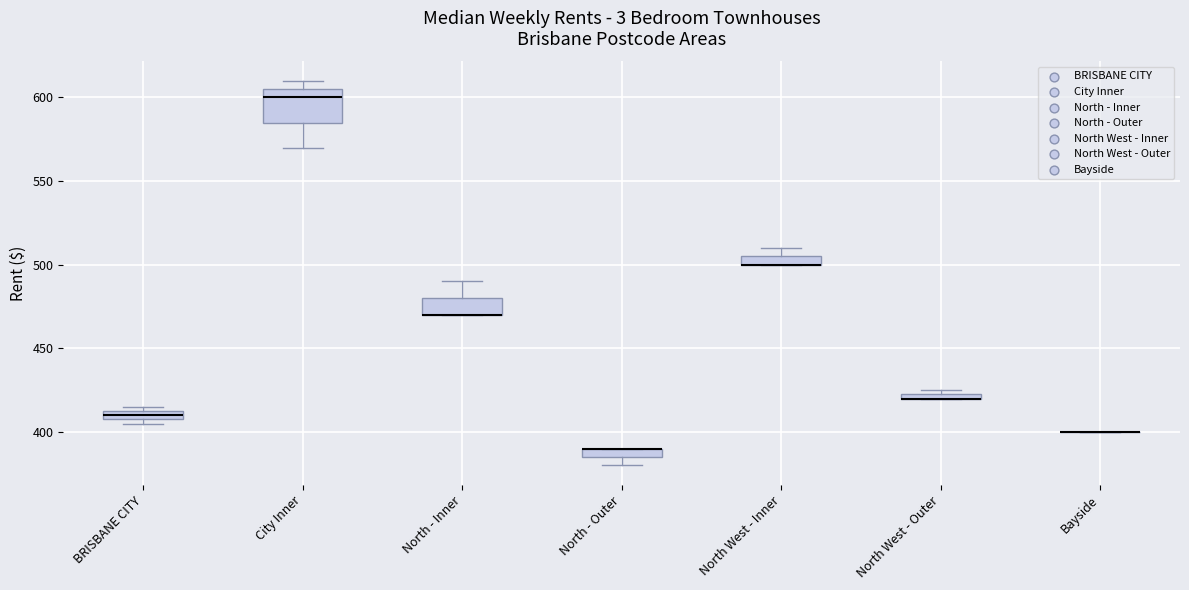

Which box is the tallest, from its lower edge to its upper edge?

City Inner